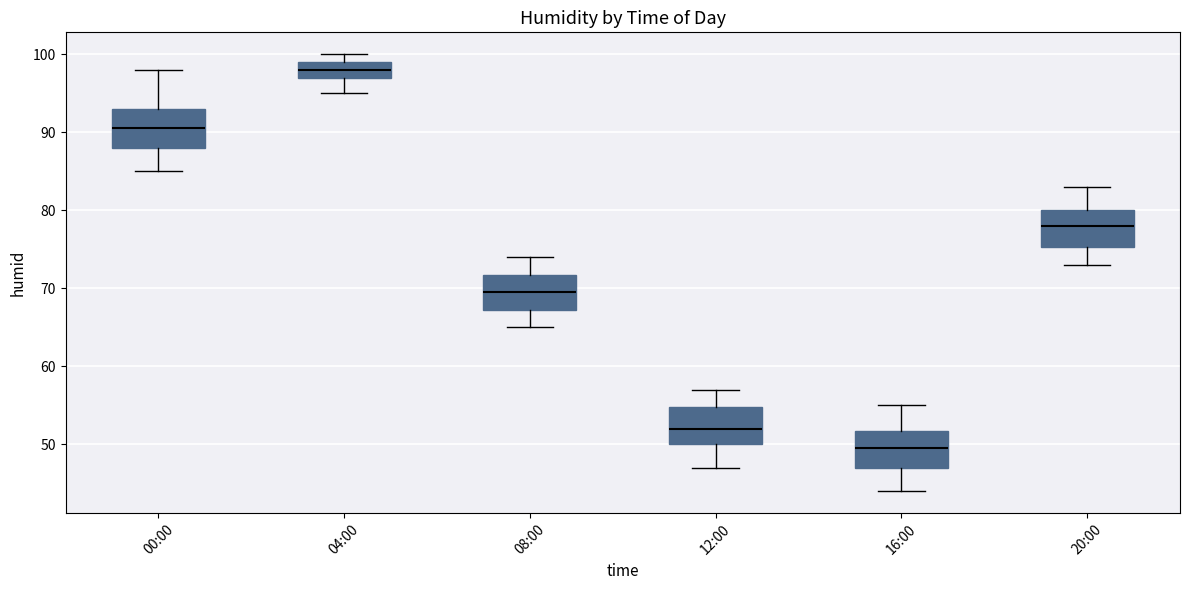

Where is the upper edge of the box for 00:00 on the y-axis? The values are not printed on the chart, so give them approximately, as read against the axis.

93